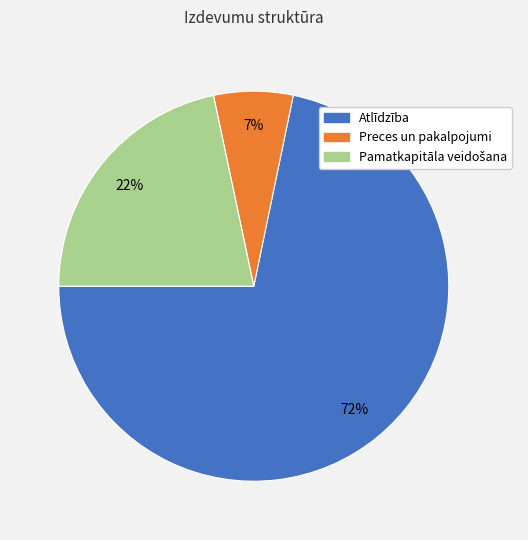

Count the number of slices in the pie.

3